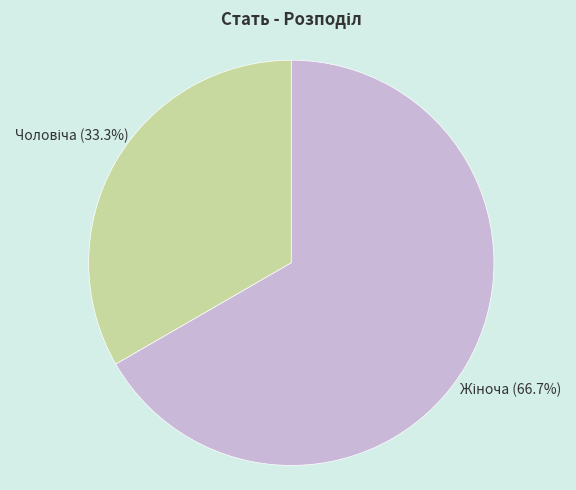

To the nearest percent, what percentage of the pie is Жіноча?

67%